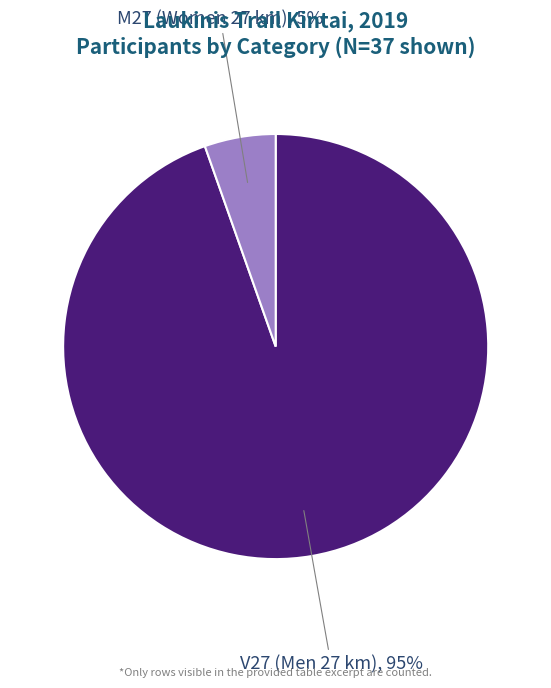

To the nearest percent, what is the average slice percentage?

50%